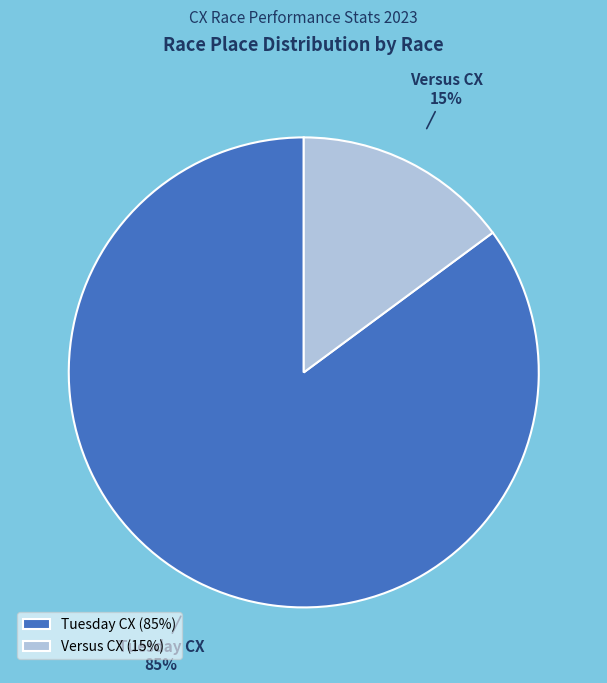

Which category has the smallest portion of the pie?

Versus CX